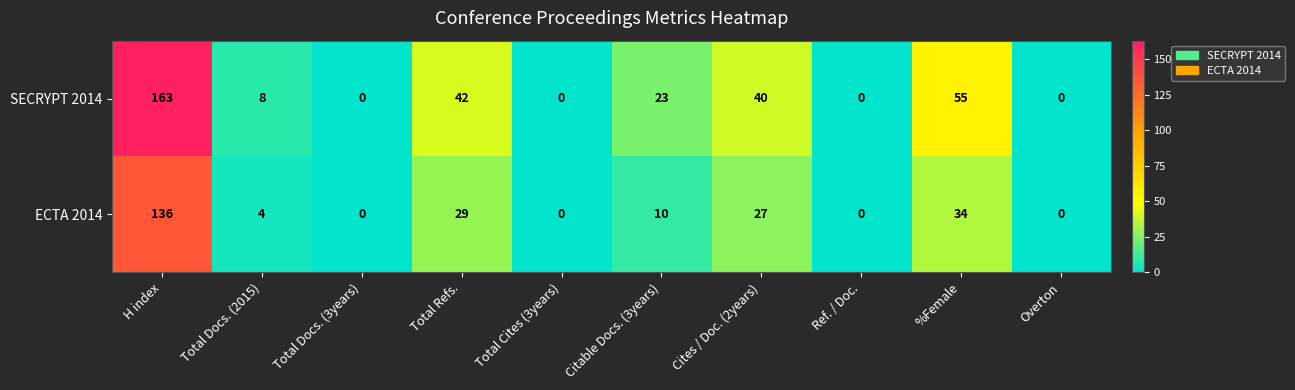

At which label does SECRYPT 2014 first exceed 23?

H index